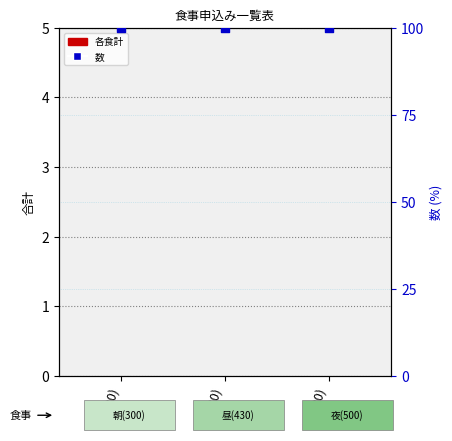

What is the total value across all series at 朝(300)?

100